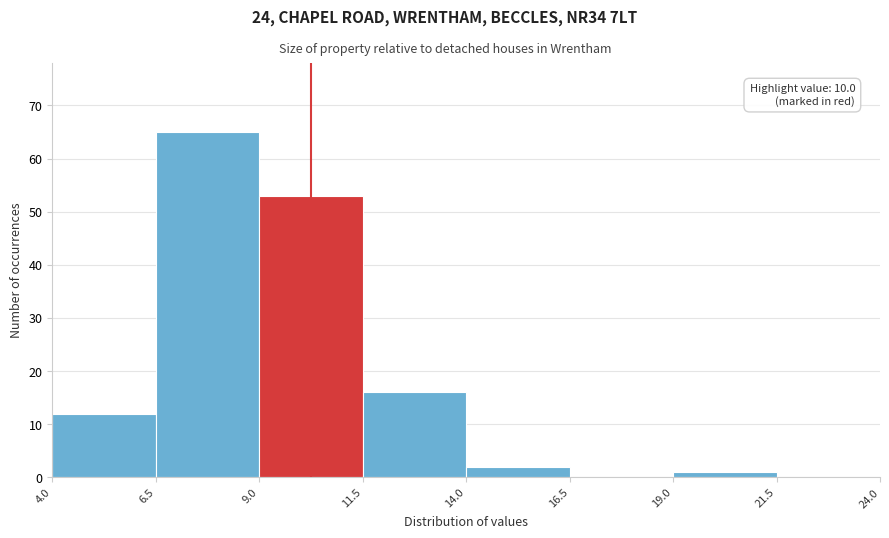

Which range on the x-axis has the tallest bar?

6.5 to 9.0